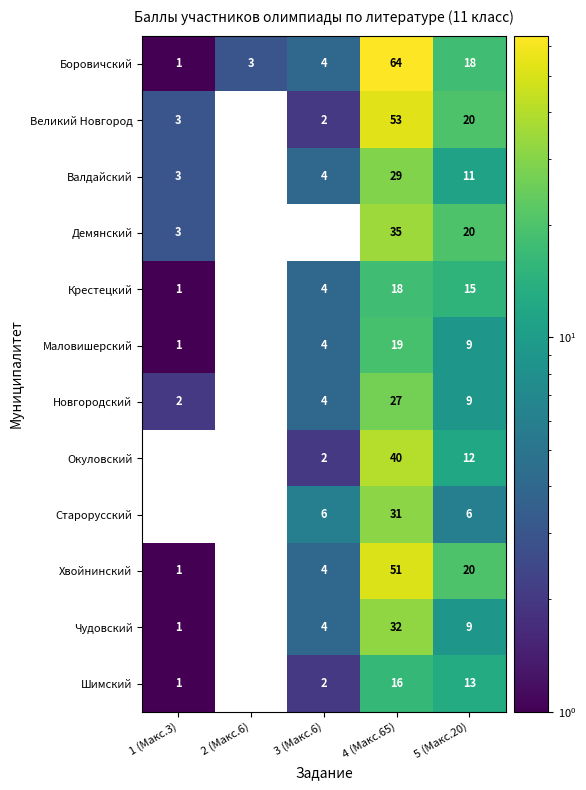

Which category has the highest value in the Маловишерский series?

4 (Макс.65)